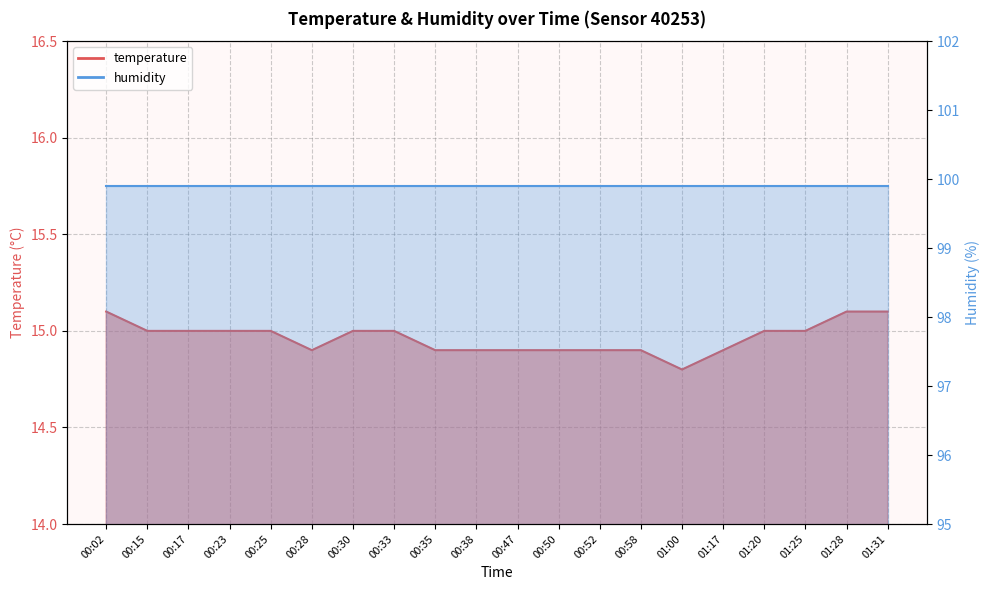

What is the change in value from 00:38 to 01:20?

+0.1